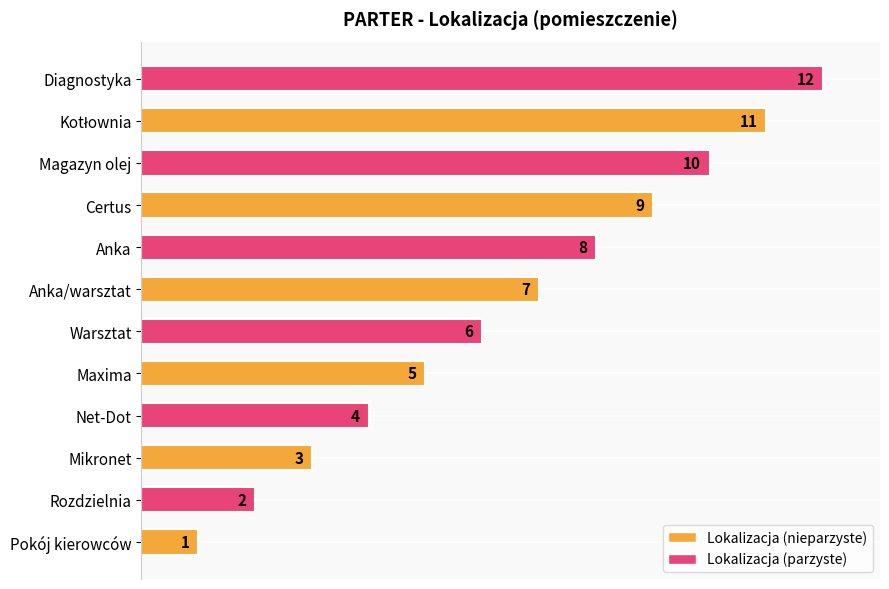

Which category has the highest value across all series?

Diagnostyka